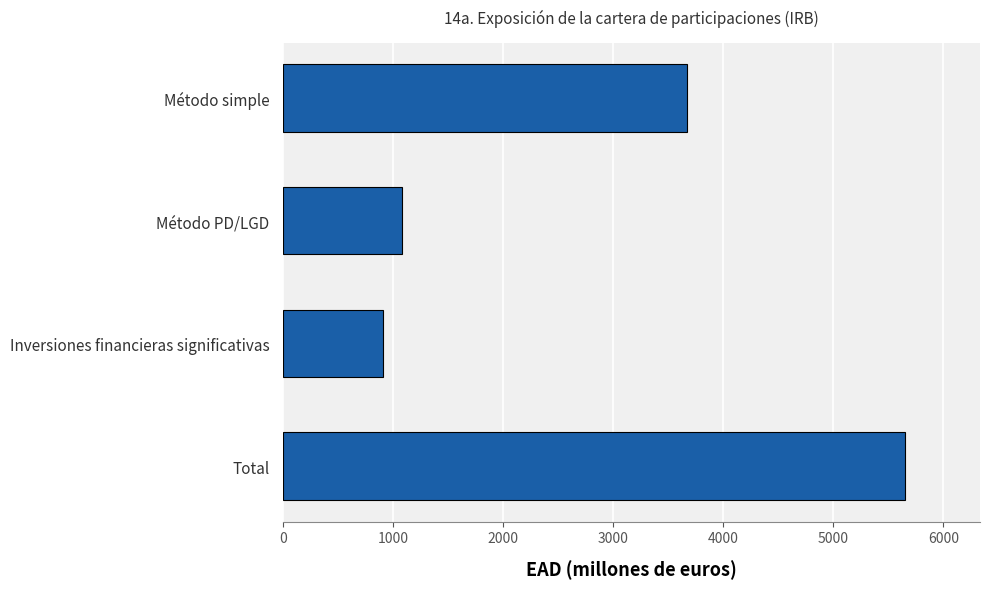

Reading top to bottom, what are all the values shown in this chart?

Método simple=3670.1	Método PD/LGD=1078.2	Inversiones financieras significativas=906.9	Total=5655.2